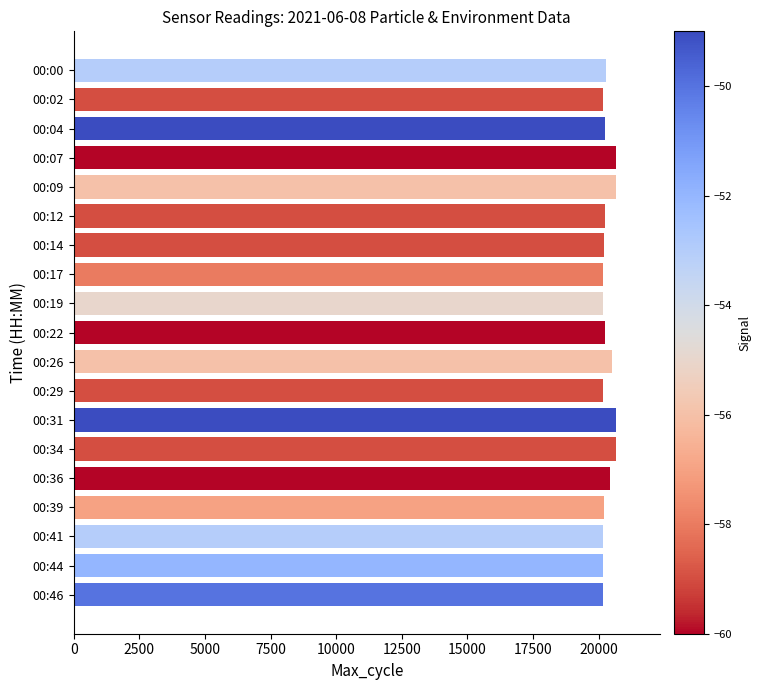

The value at 00:31 is 12562. True or false?

False